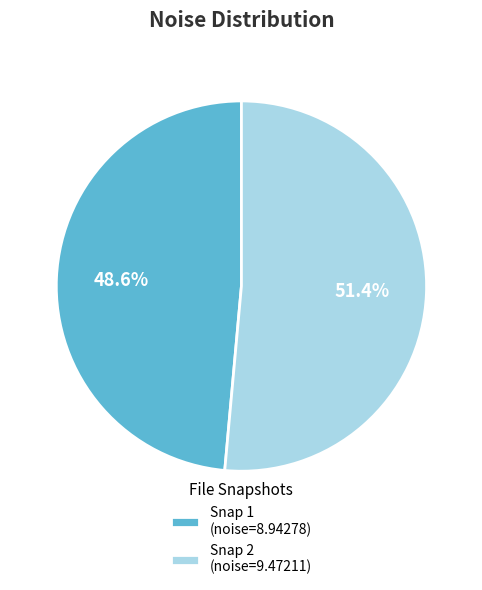

Rank the categories by value from highest to lowest.

Snap 2 (noise=9.47211), Snap 1 (noise=8.94278)